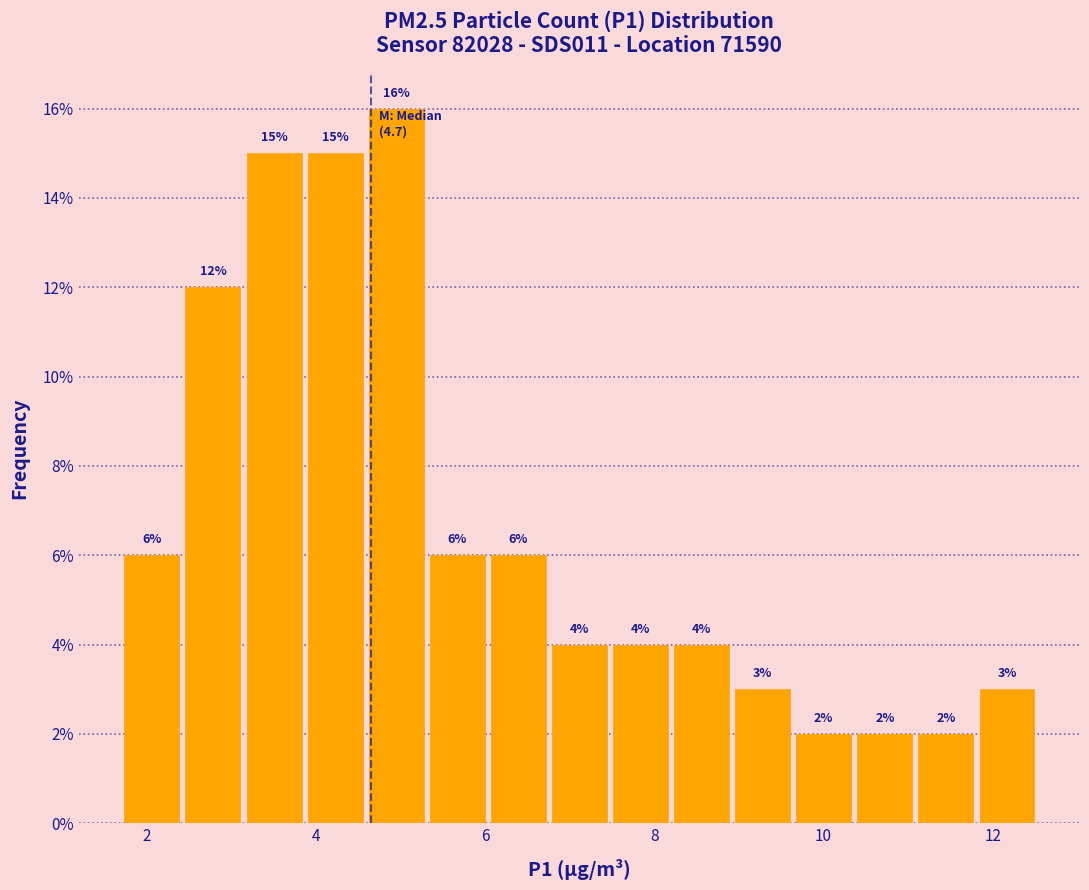

Read against the x-axis, roughly where is the centre of the tallest bar?

5.0